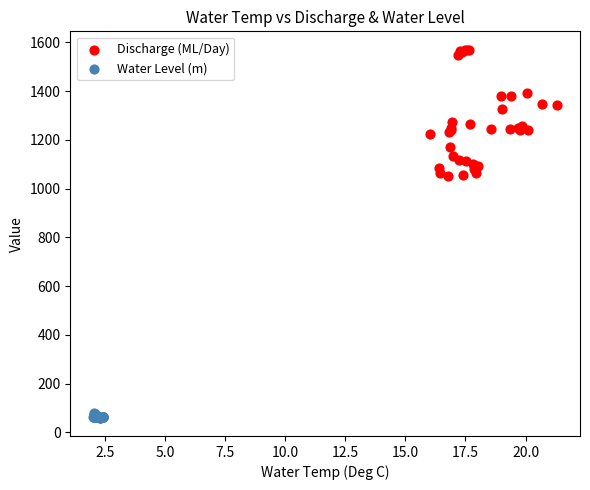

Which series has the widest spread of Y values?

Discharge (ML/Day)